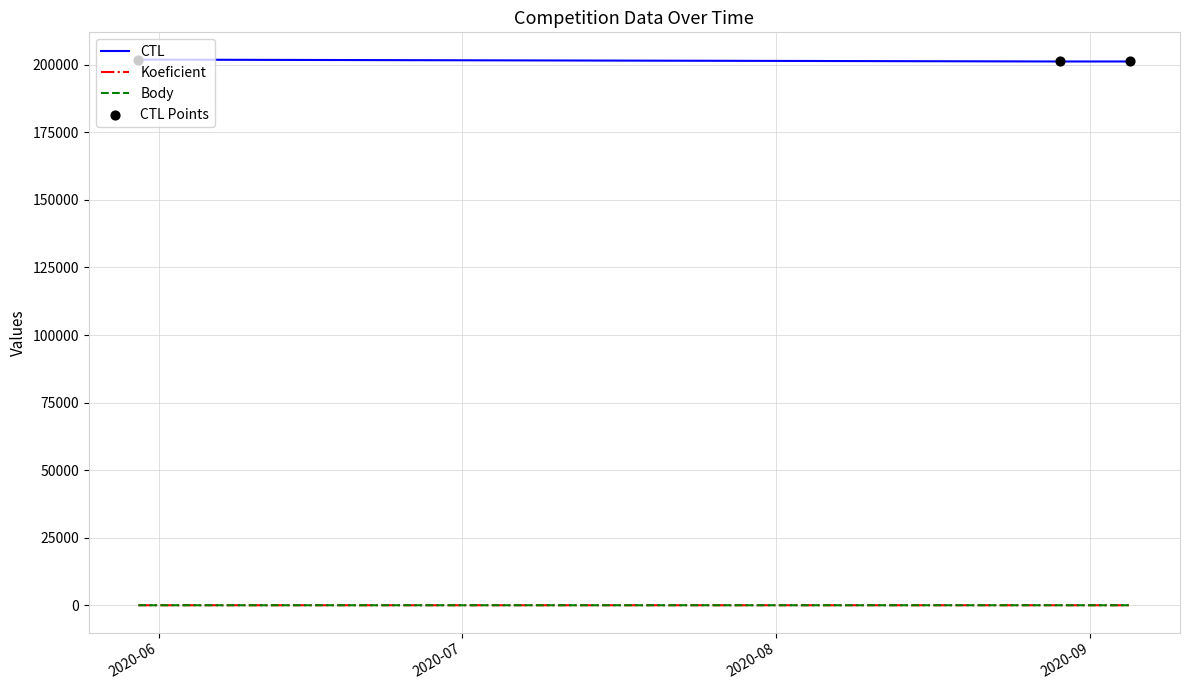

Which series has the largest total across all categories?

CTL